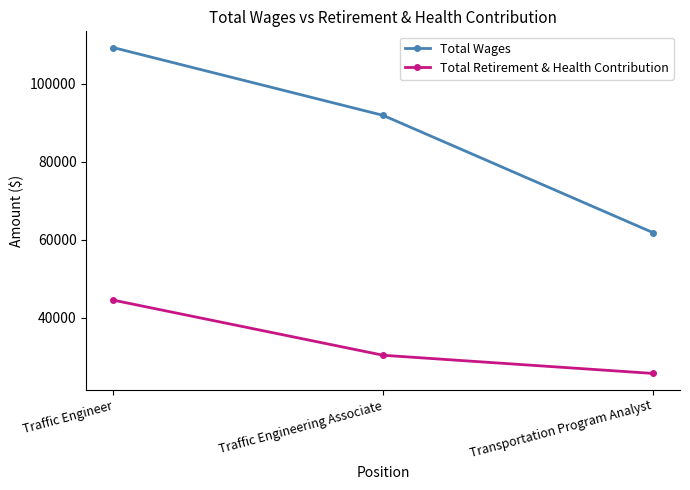

How many lines are shown in the chart?

2